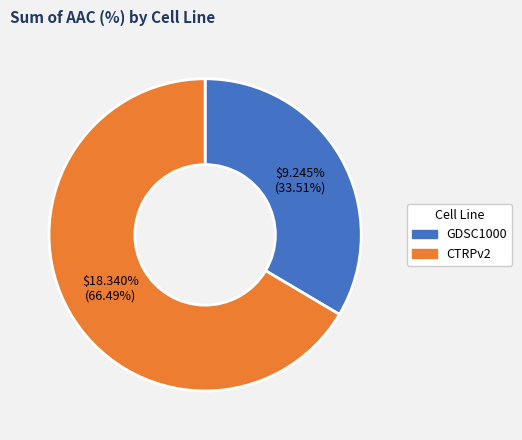

To the nearest percent, what is the combined percentage of GDSC1000 and CTRPv2?

100%